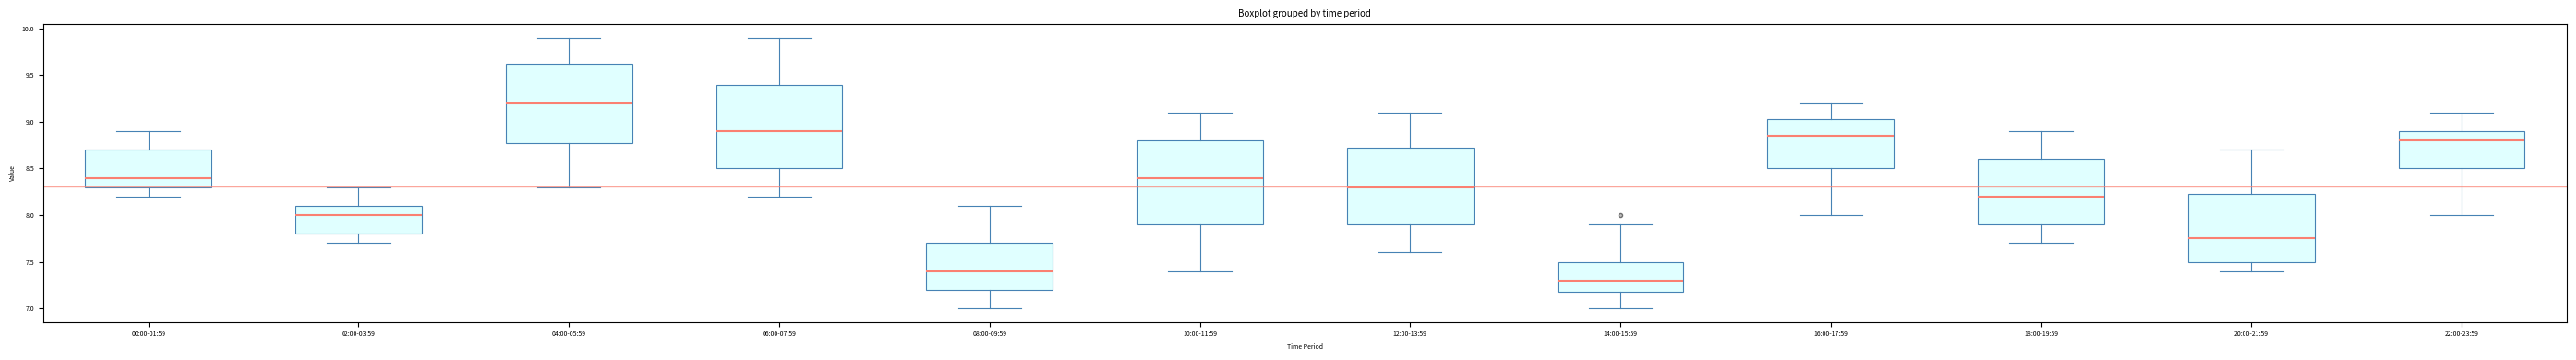

Where does the upper whisker of the box for 16:00-17:59 end on the y-axis? The values are not printed on the chart, so give them approximately, as read against the axis.

9.20